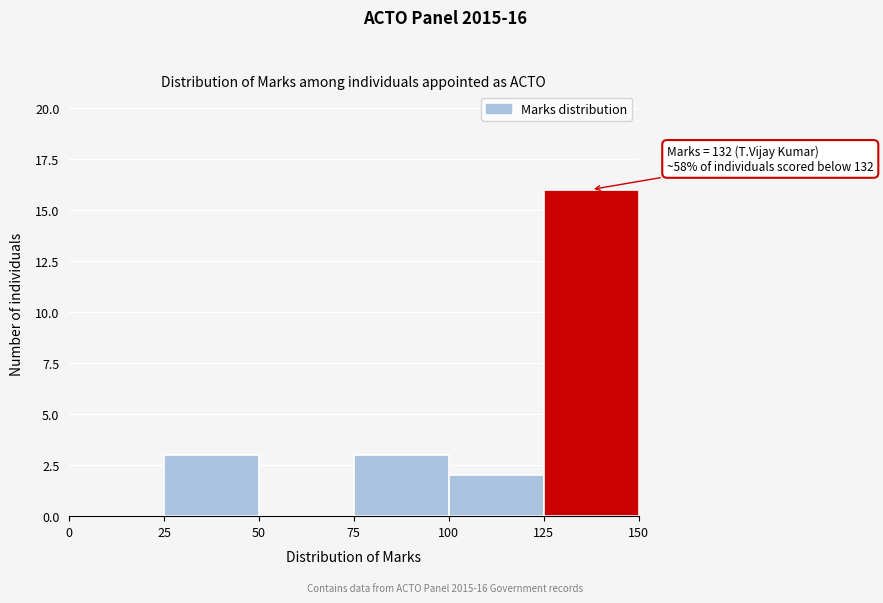

Which range on the x-axis has the tallest bar?

125 to 150